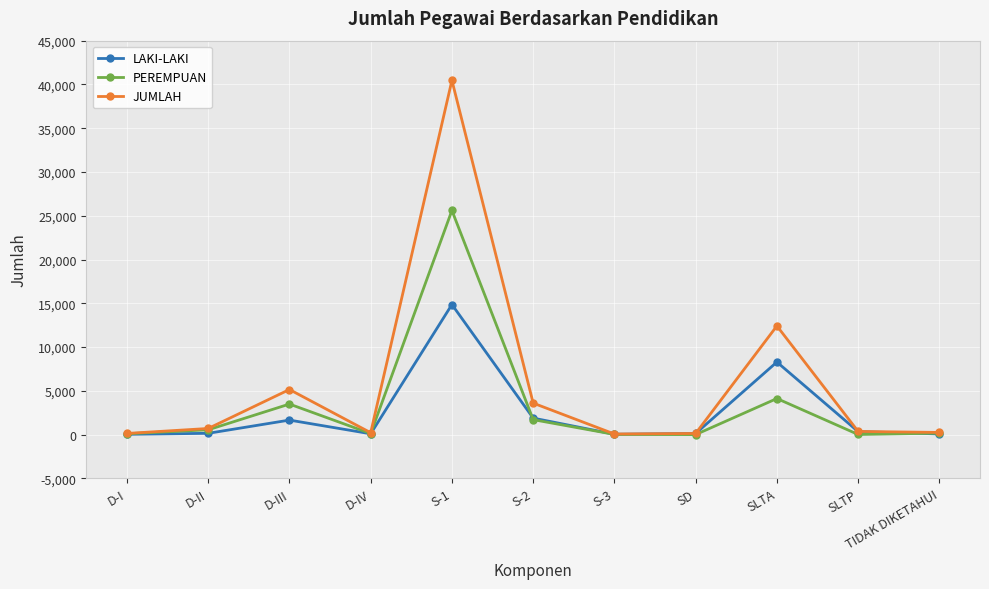

How many data points in LAKI-LAKI are less than 151?

5